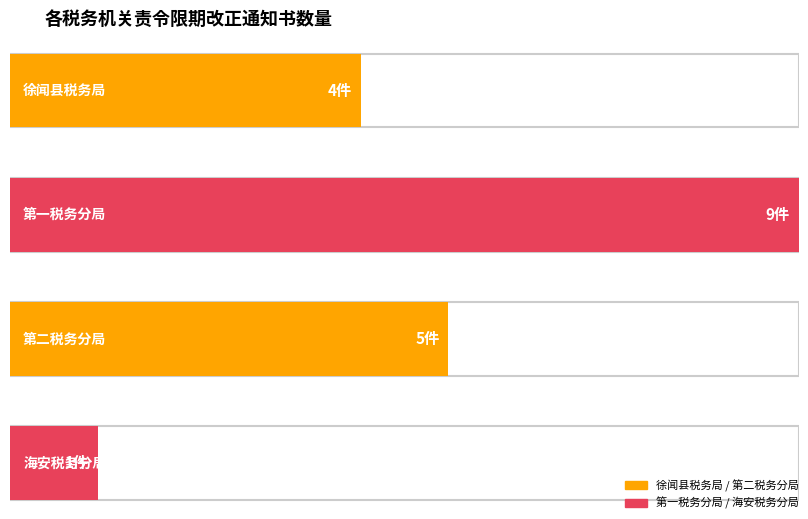

Reading left to right, transcribe all the data shown in this chart.

4	9	5	1